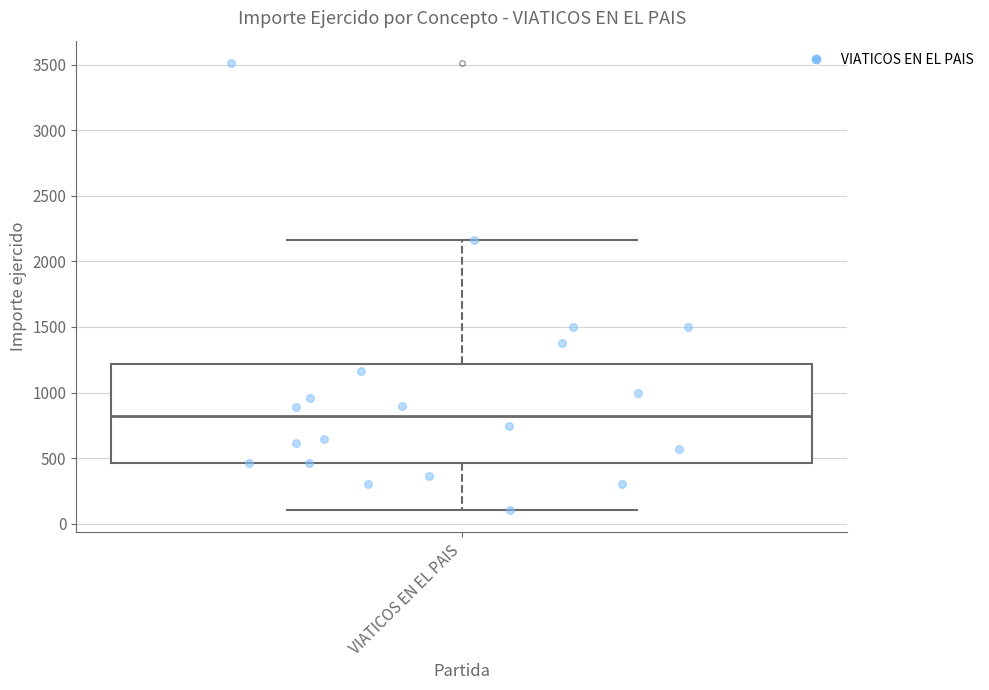

Transcribe this box plot: give where the median line is, the range the box spans, and where the two whiskers end, as read against the y-axis. The values are not printed on the chart, so give them approximately, as read against the axis.

median 800, box 450 to 1200, whiskers 100 to 2150